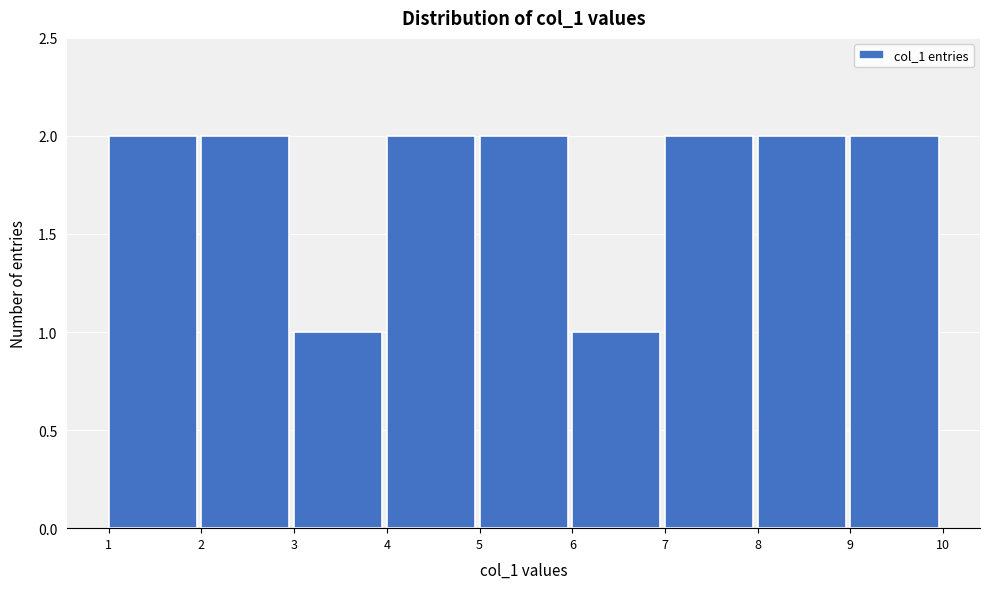

Reading left to right, transcribe this chart: for each bar, give the range it covers on the x-axis and its height. The values are not printed on the chart, so give them approximately, as read against the axis.

1 to 2: 2
2 to 3: 2
3 to 4: 1
4 to 5: 2
5 to 6: 2
6 to 7: 1
7 to 8: 2
8 to 9: 2
9 to 10: 2